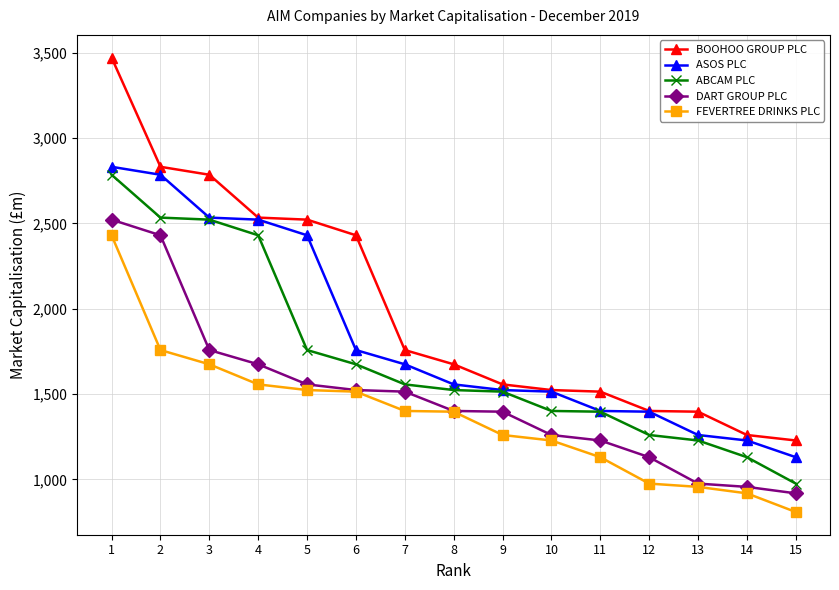

Does the chart display data point markers on the line(s)?

Yes